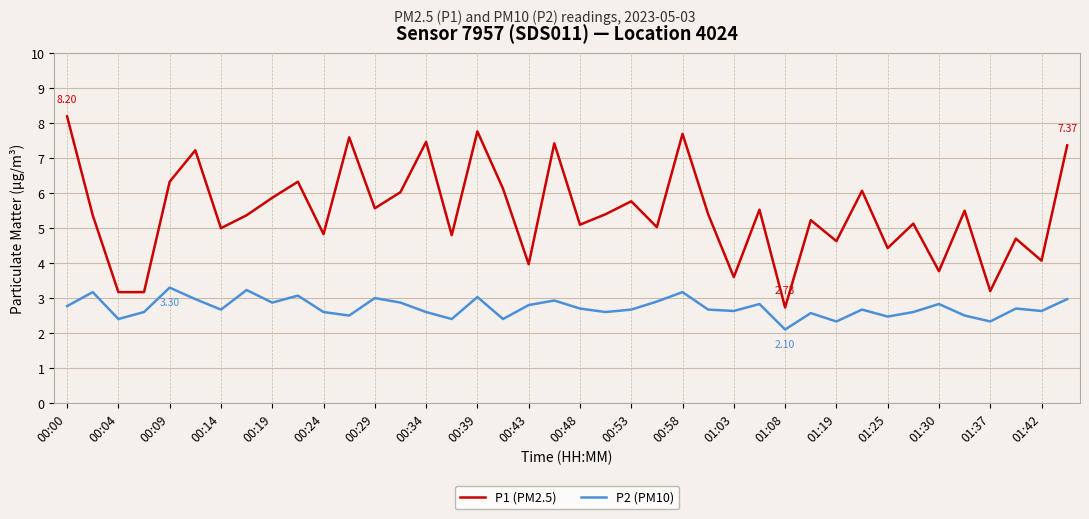

Which series has the widest spread of values?

P1 (PM2.5)